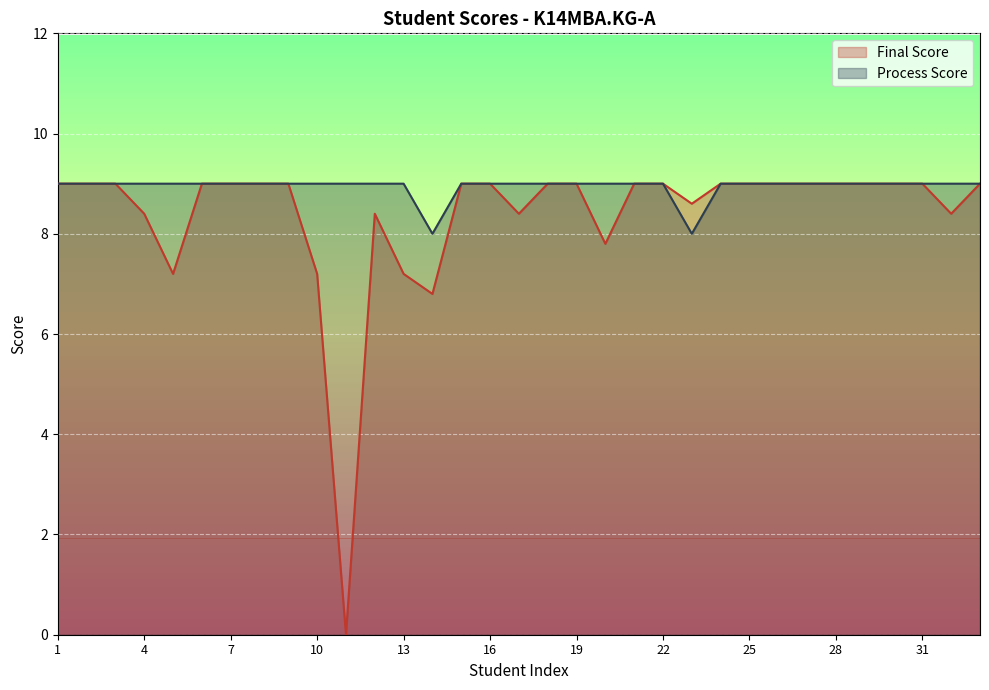

Where is Final Score nearest to the value 4?

14